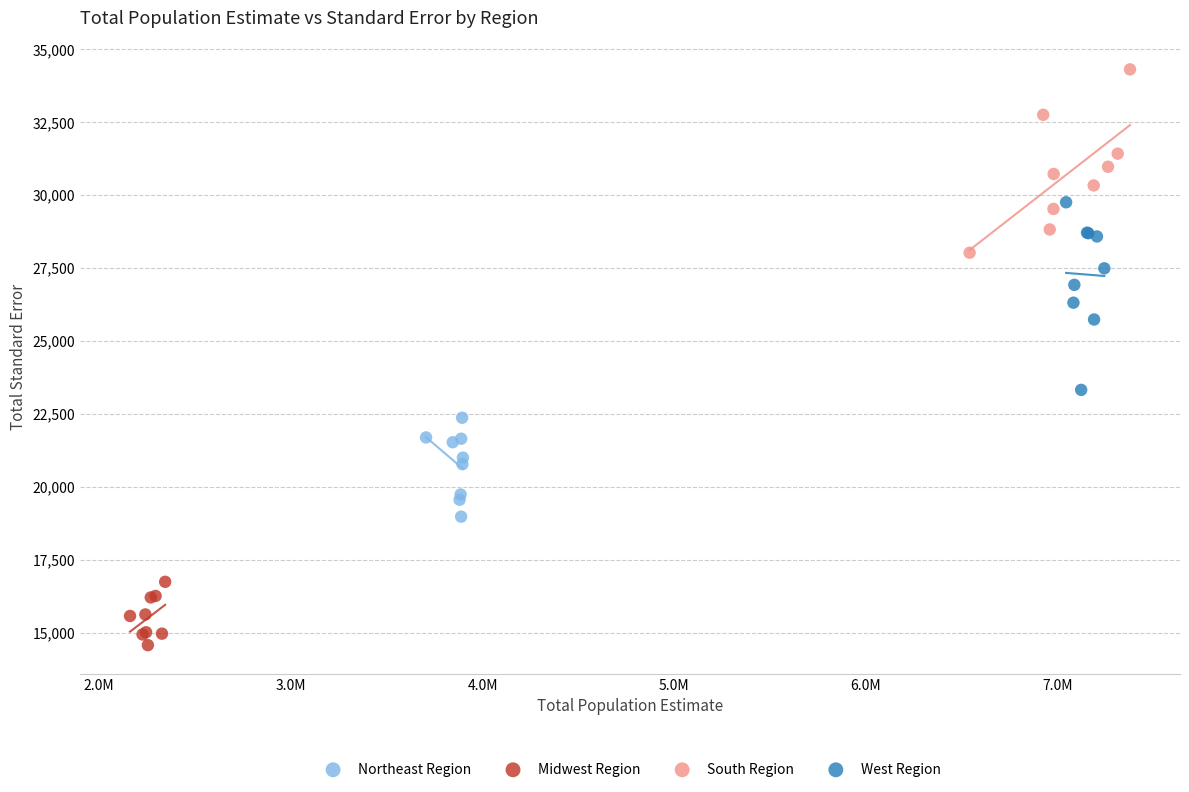

Which series reaches the maximum Y coordinate?

South Region